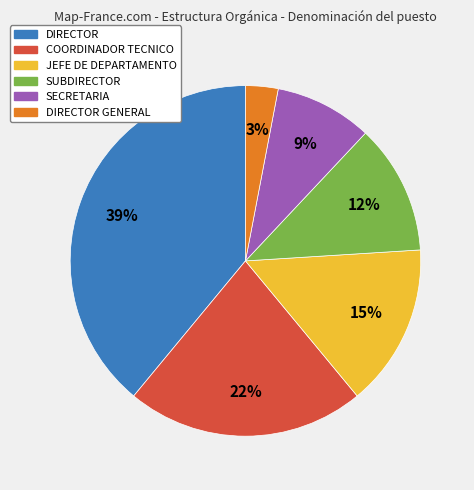

Rank the categories by value from lowest to highest.

DIRECTOR GENERAL, SECRETARIA, SUBDIRECTOR, JEFE DE DEPARTAMENTO, COORDINADOR TECNICO, DIRECTOR